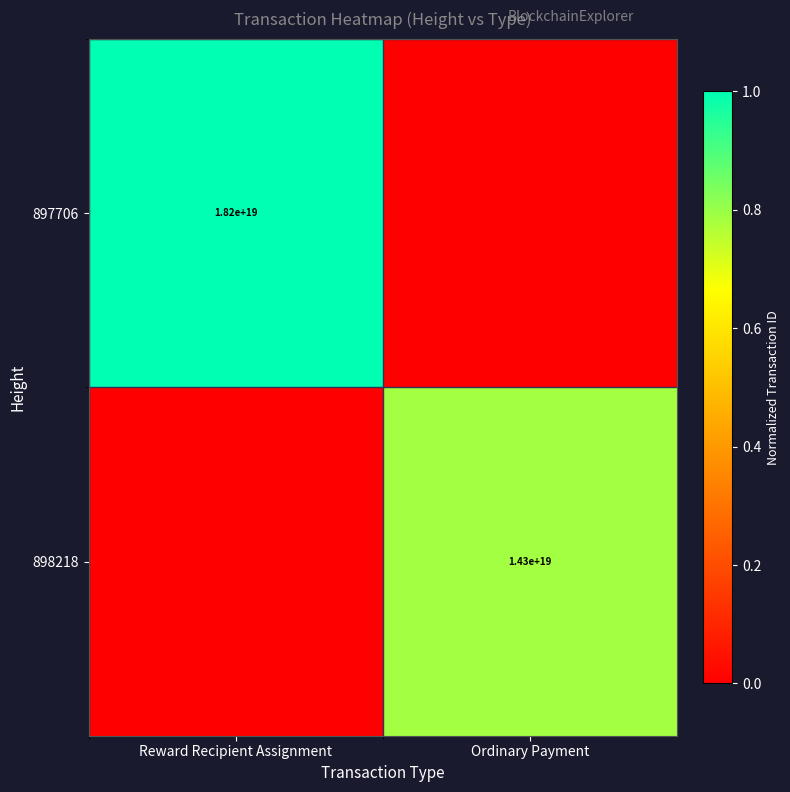

True or false: 898218 has a value of 14300000000000000000 at Ordinary Payment.

True